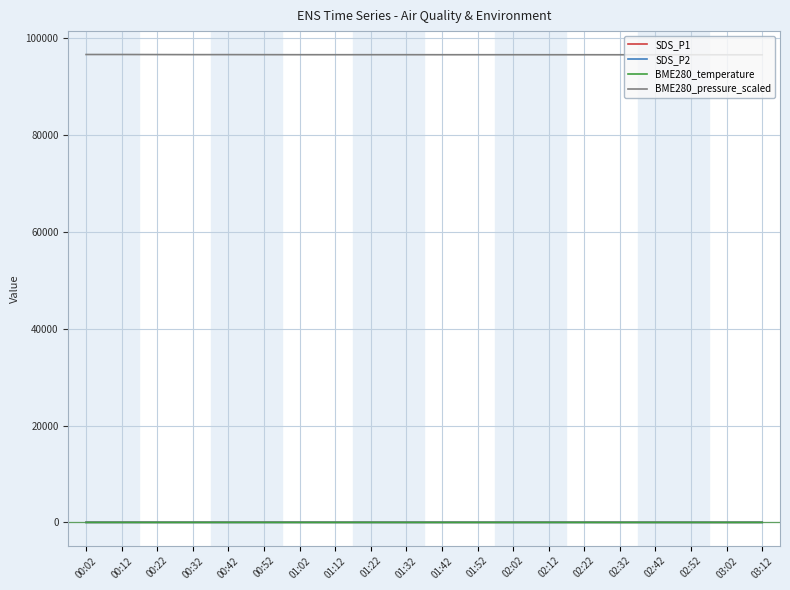

True or false: SDS_P1 and BME280_pressure_scaled cross at least once.

False